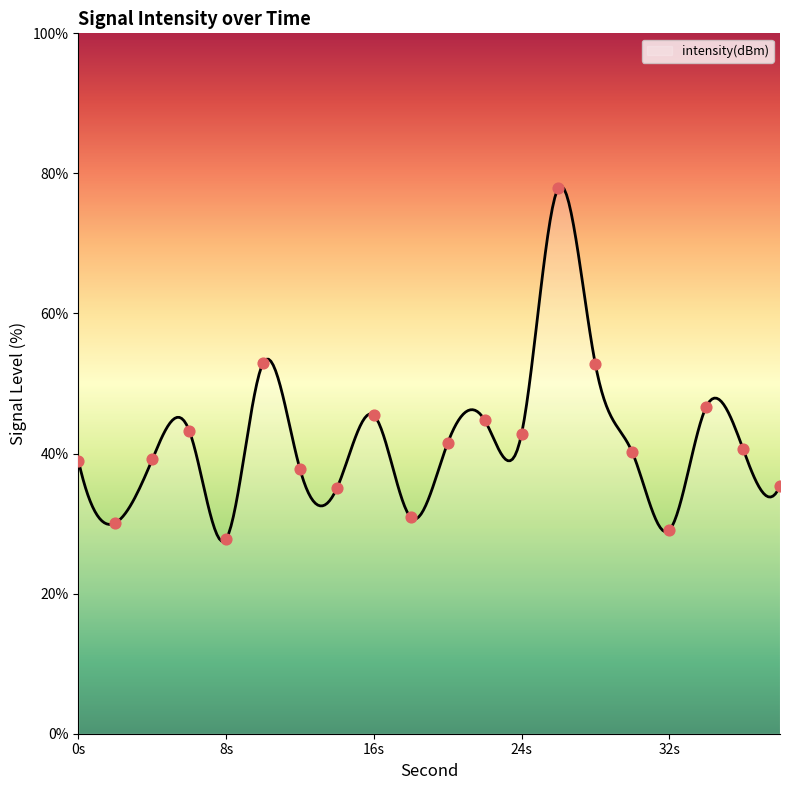

What is the change in value from 4 to 22?

+5.6